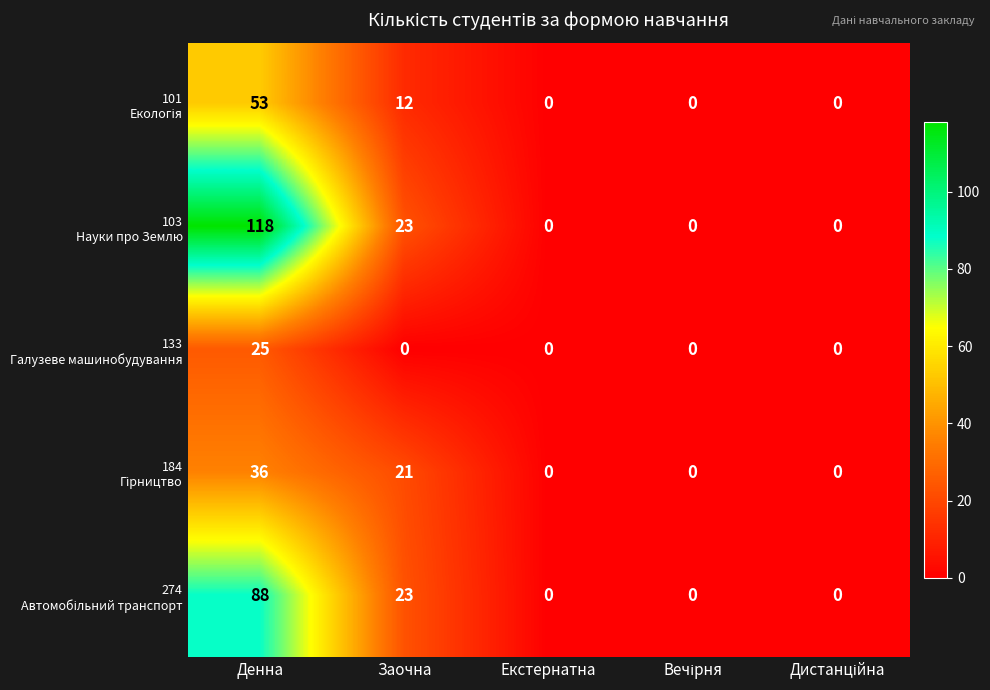

What is the maximum value shown in the chart?

118